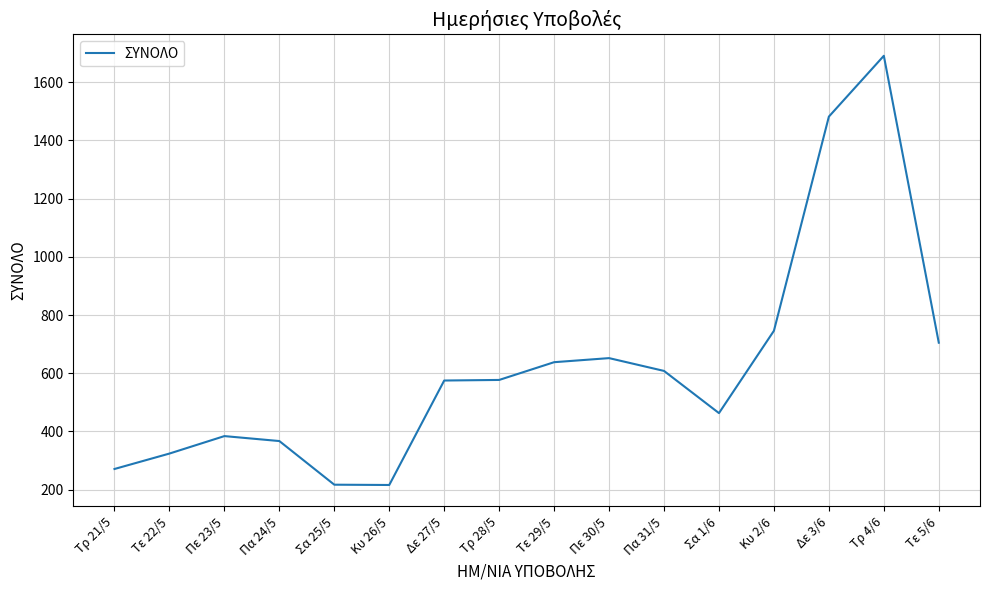

Does the chart display data point markers on the line(s)?

No